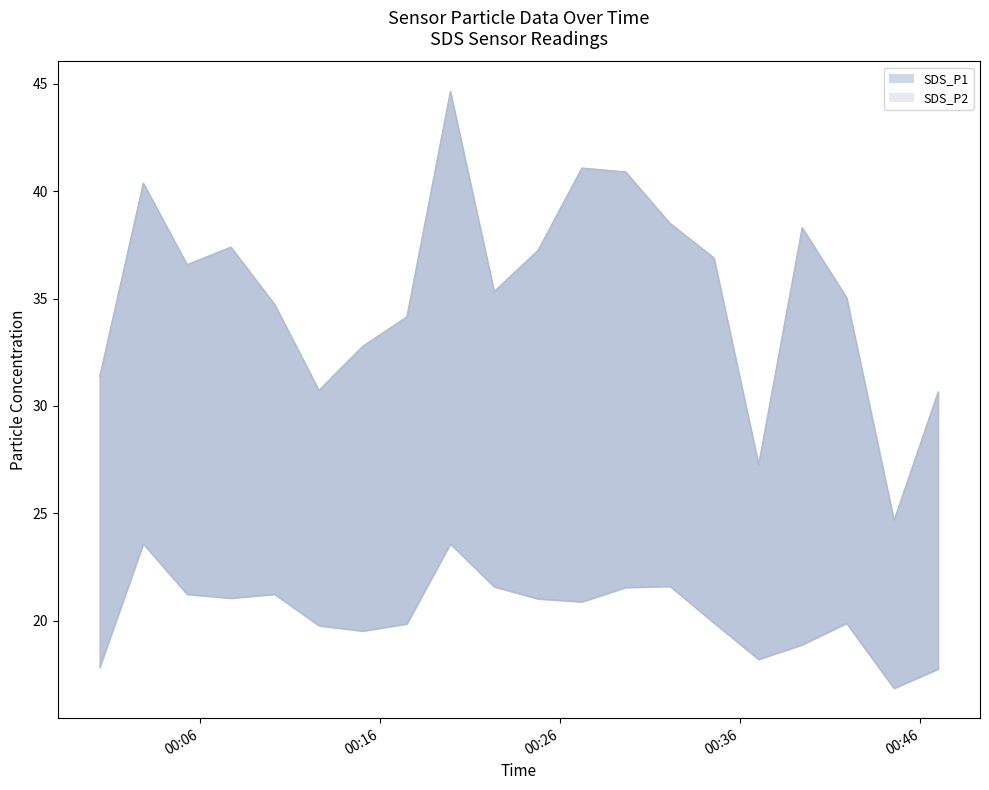

Which has a higher value, 2021/10/24 00:19:54 or 2021/10/24 00:05:17?

2021/10/24 00:19:54